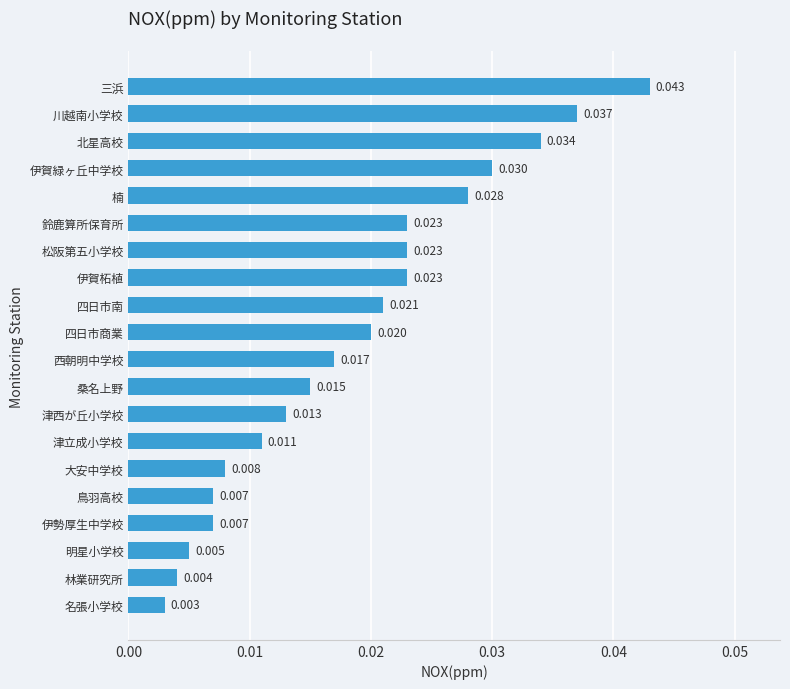

How many series are shown in this chart?

1